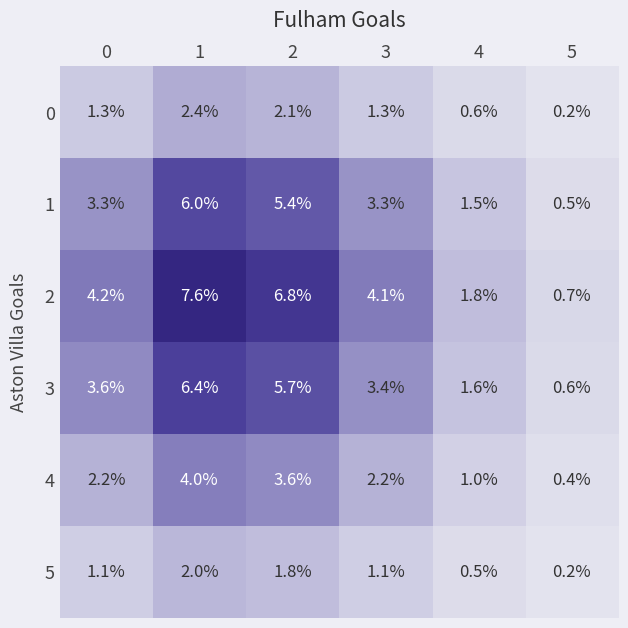

Is it true that 1 equals 3.3 at 3?

True